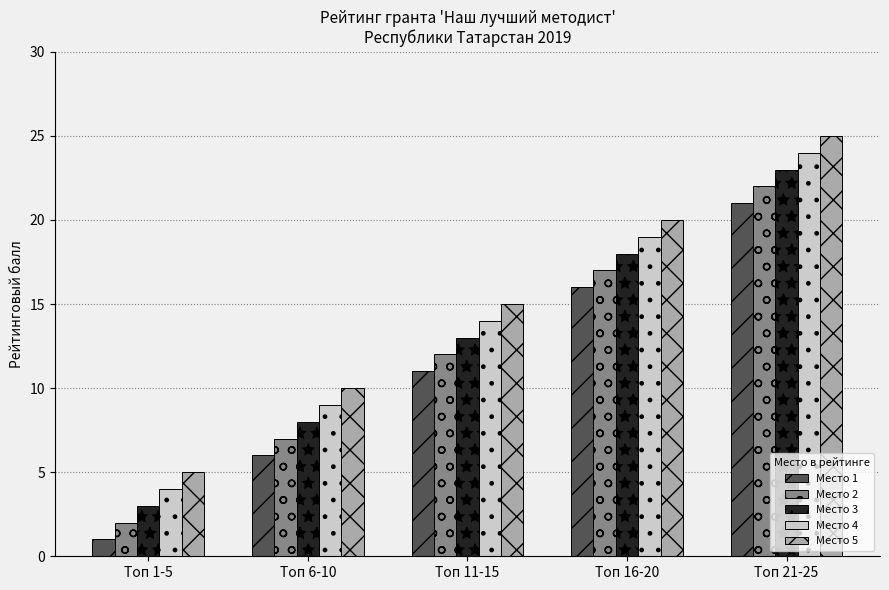

Is the value of Место 2 at Топ 16-20 greater than the value of Место 1 at Топ 11-15?

Yes